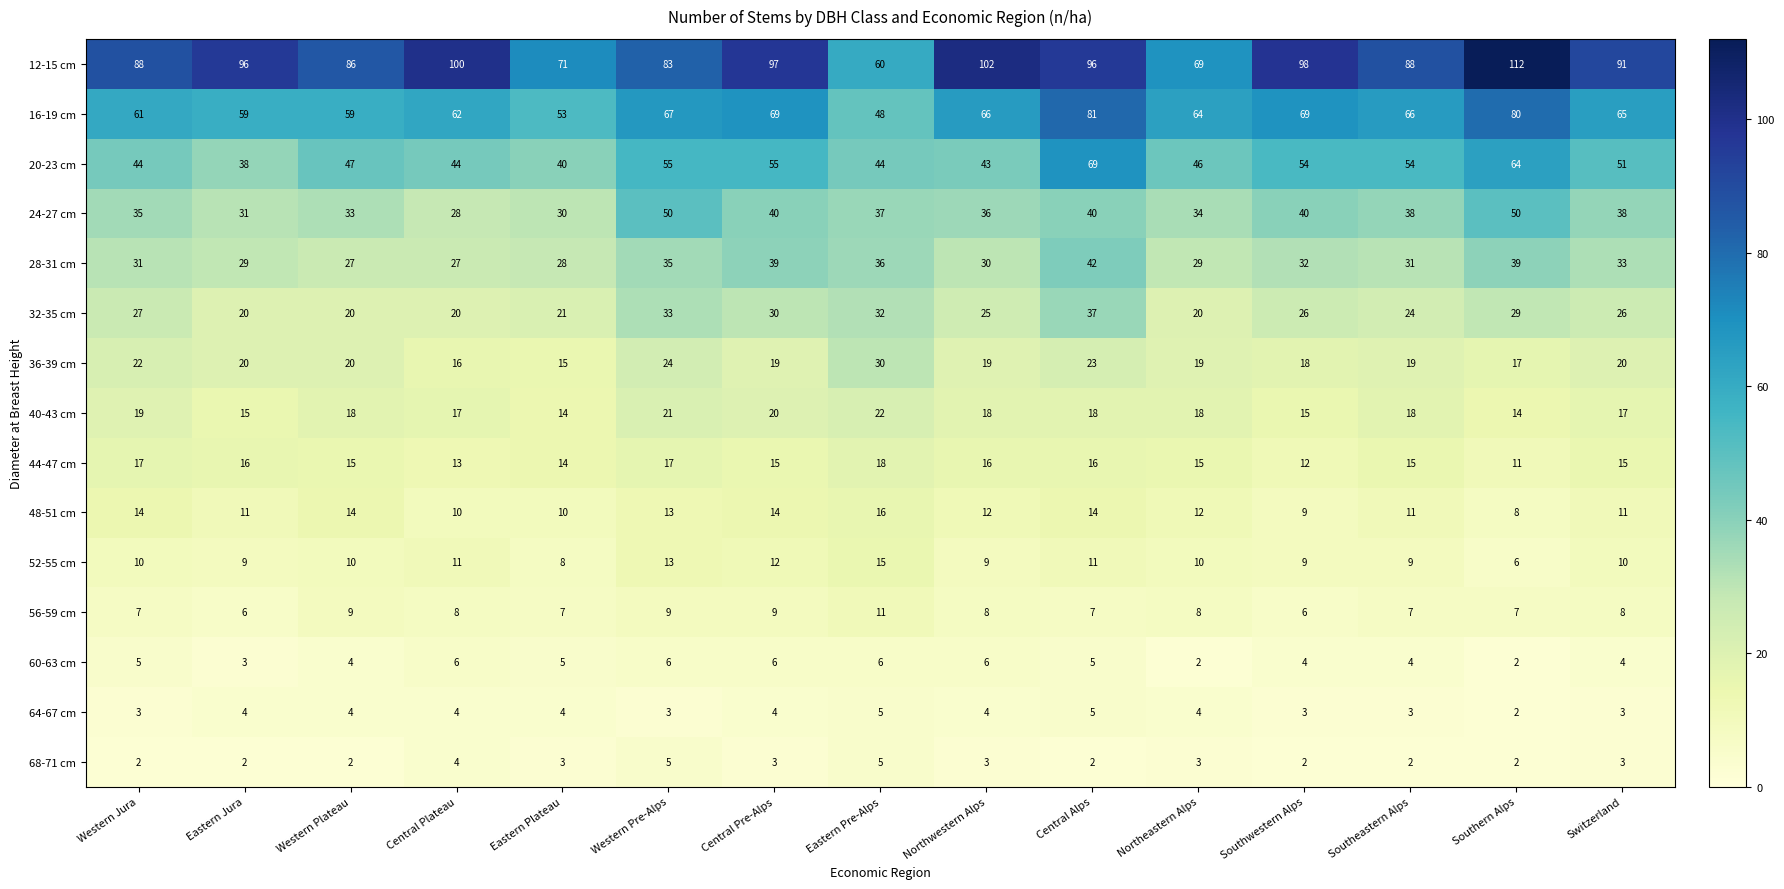

At which label does 48-51 cm reach its peak?

Eastern Pre-Alps